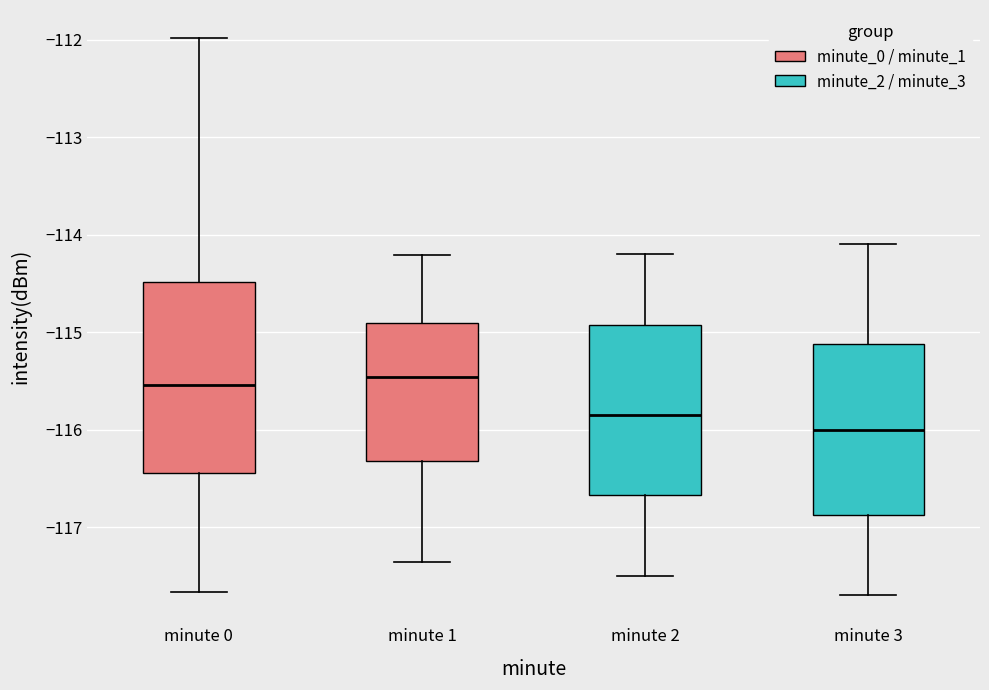

Comparing the boxes themselves (not the whiskers), which one is the tallest?

minute 0